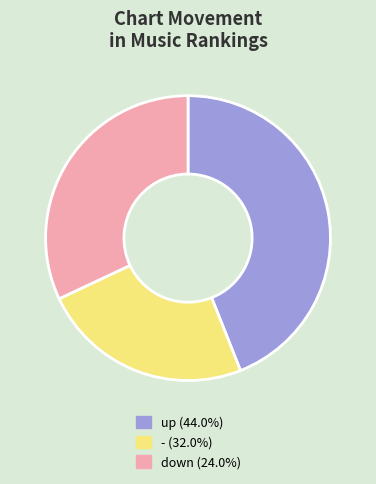

Is there a majority slice in this chart?

No